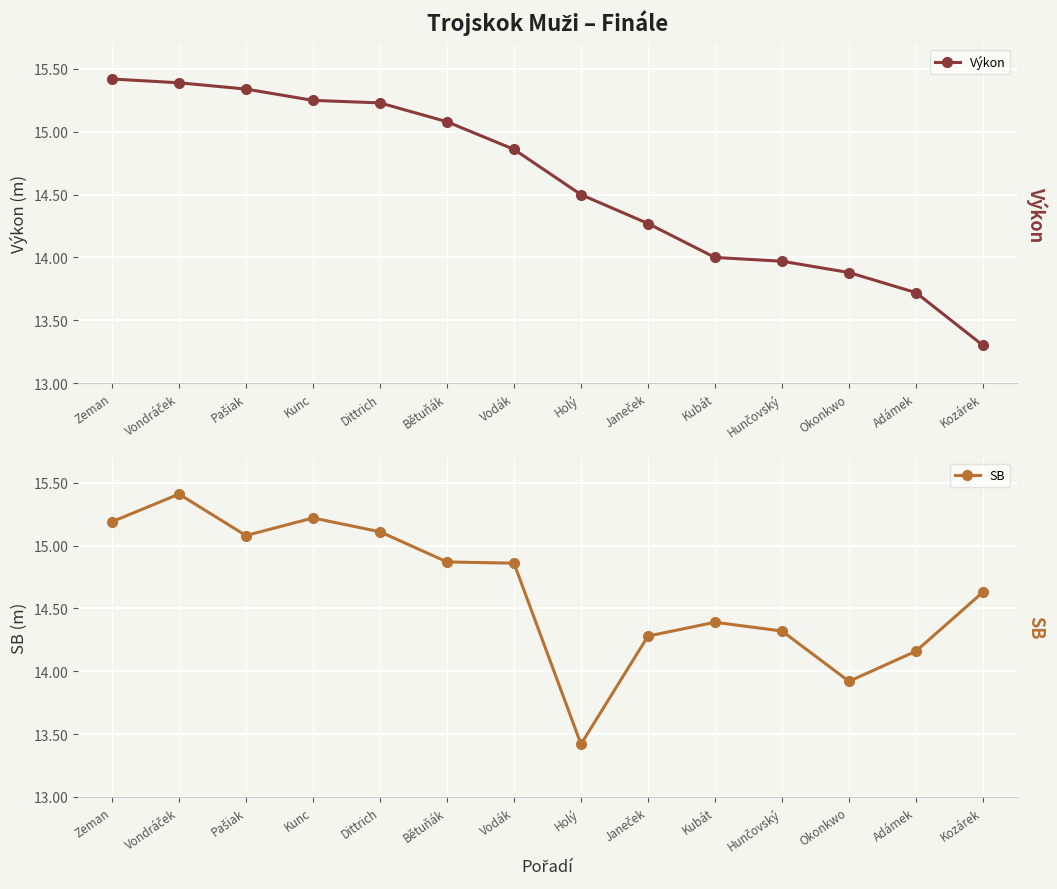

The SB series shows 14.9 at Vodák. True or false?

True